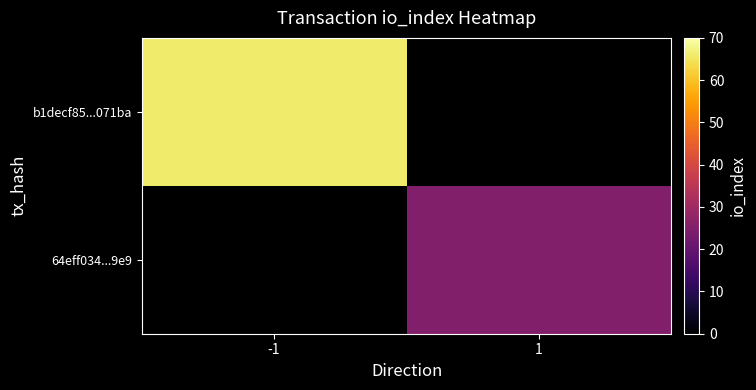

How many categories are shown in the chart?

2